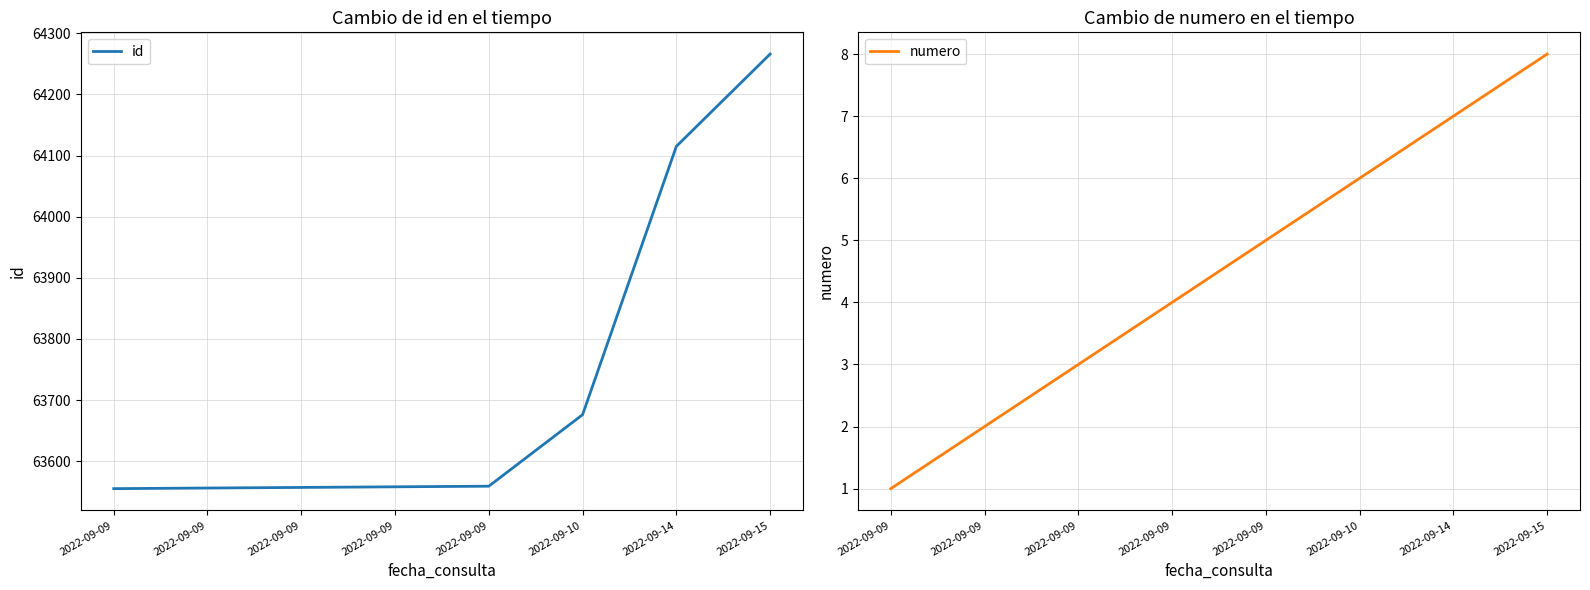

Between 2022-09-09 and 2022-09-09, which series saw the biggest shift?

id